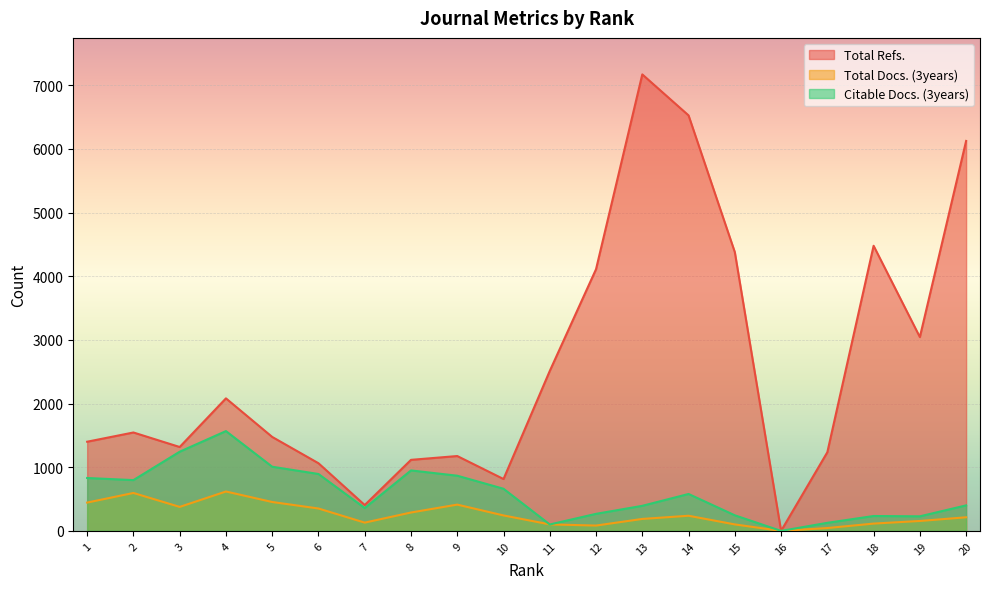

Reading left to right, list all the values displayed in this chart.

Total Refs.: 1401	1546	1318	2082	1476	1063	406	1116	1176	815	2513	4111	7171	6527	4379	0	1236	4479	3045	6126
Total Docs. (3years): 445	596	377	619	454	352	130	289	413	243	102	84	188	238	102	0	45	115	156	214
Citable Docs. (3years): 831	798	1244	1568	1008	894	359	950	867	662	101	268	394	580	245	0	127	234	229	401